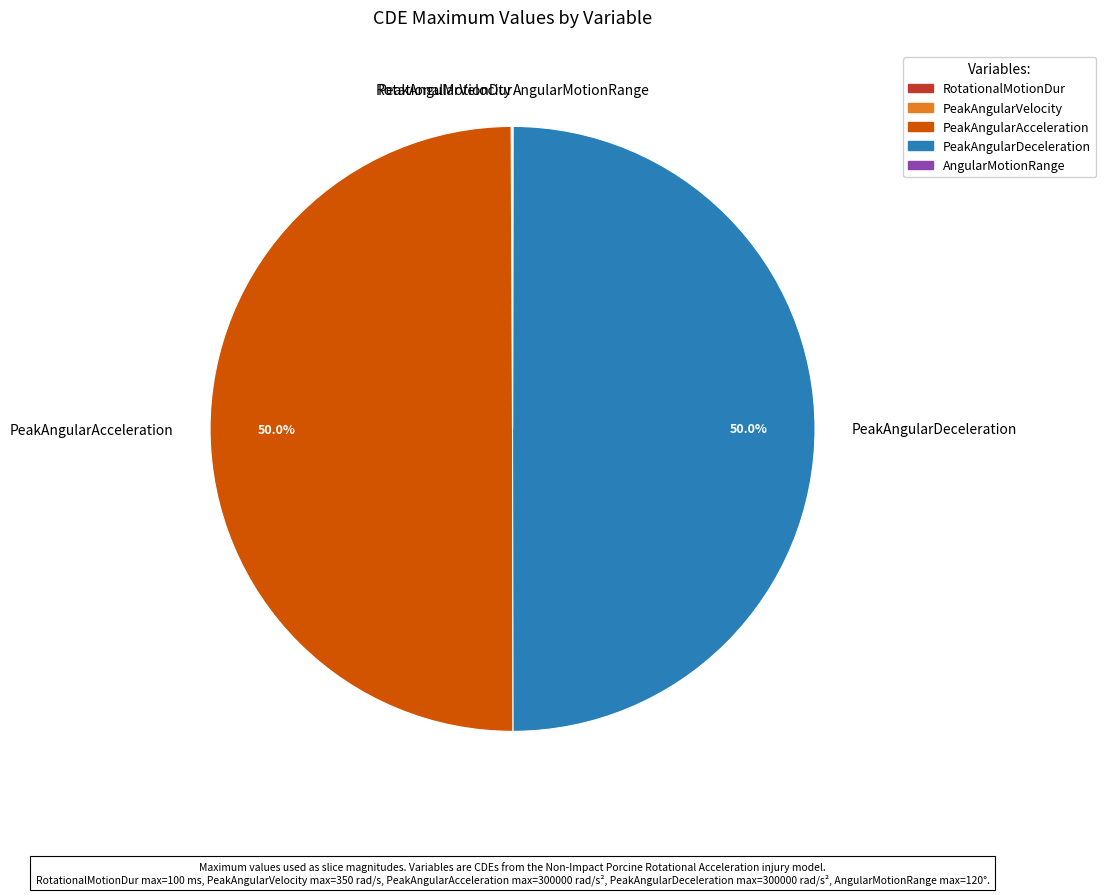

What percentage is NOT represented by PeakAngularAcceleration?

50.0%